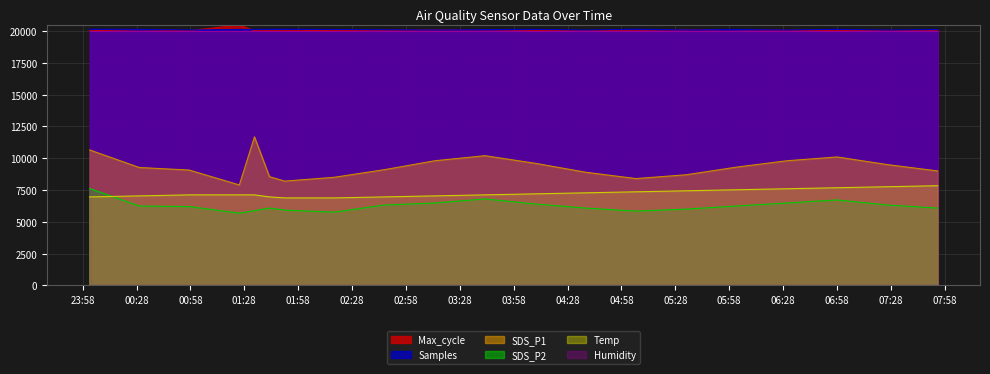

After their last crossing, which series has the higher values: Max_cycle or Samples?

Samples